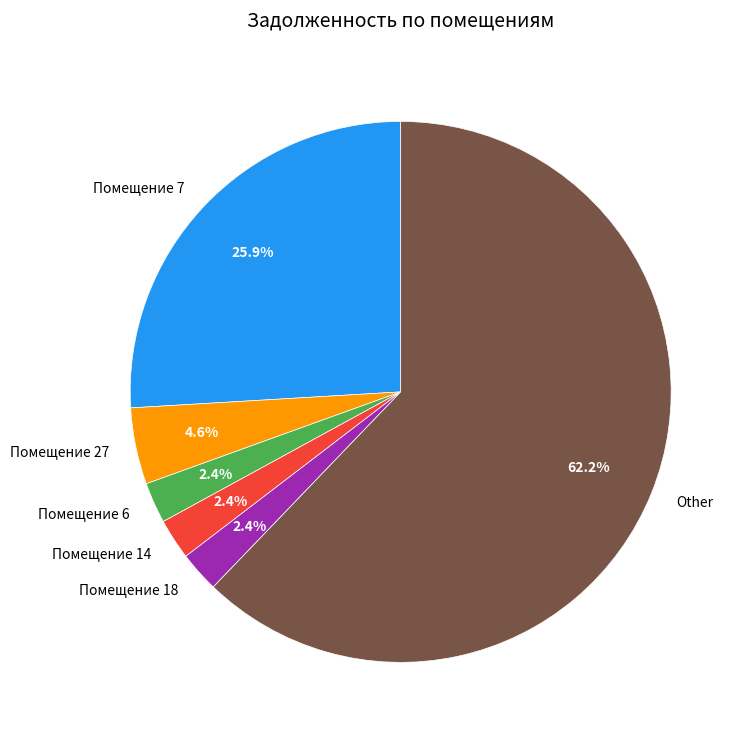

What percentage is NOT represented by Помещение 27?

95.4%